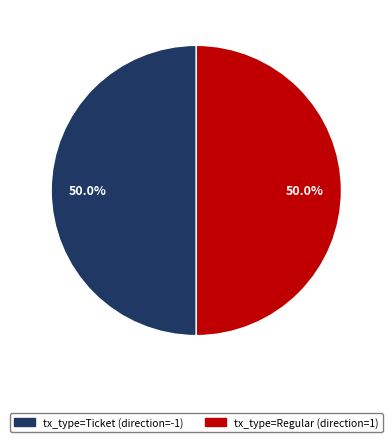

What is the ratio of the value at tx_type=Regular (direction=1) to the value at tx_type=Ticket (direction=-1)?

1.0